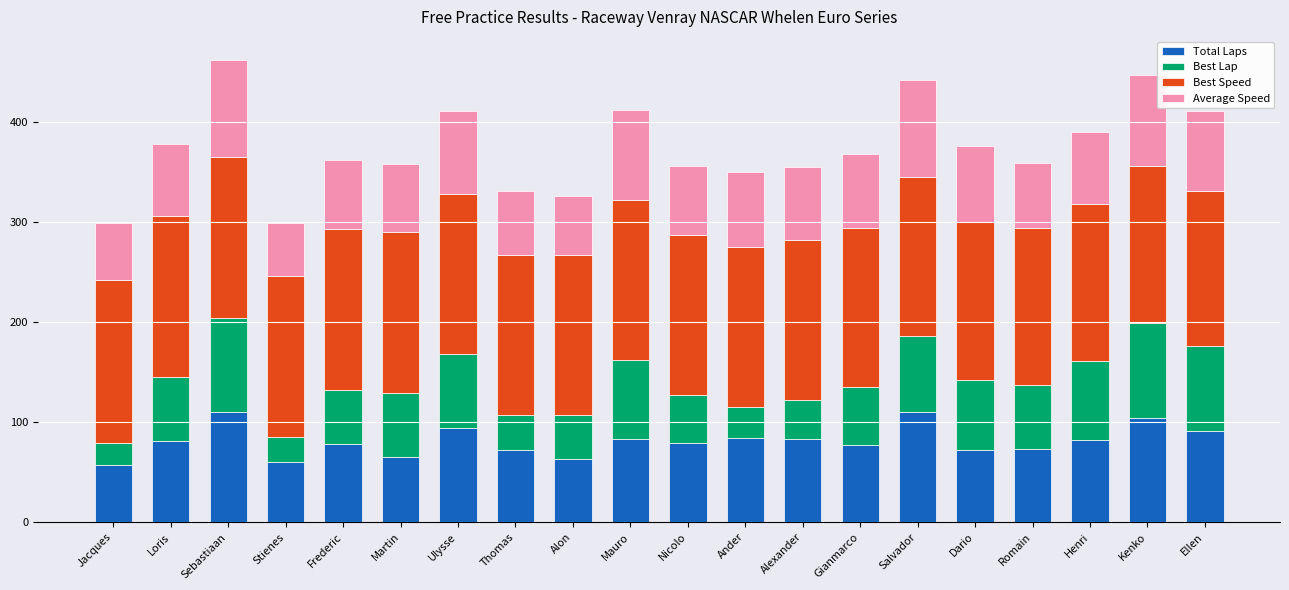

What is the average value of the Total Laps series?

80.9